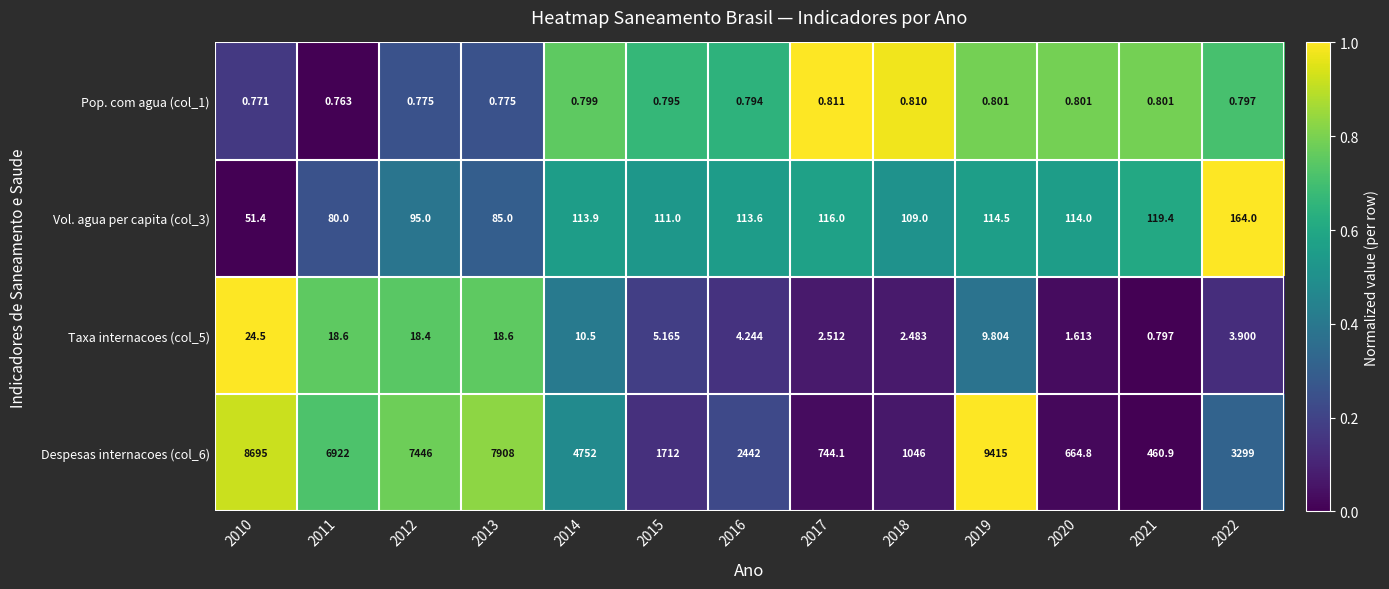

Rank the series at 2022 from lowest to highest value.

Pop. com agua (col_1), Taxa internacoes (col_5), Vol. agua per capita (col_3), Despesas internacoes (col_6)